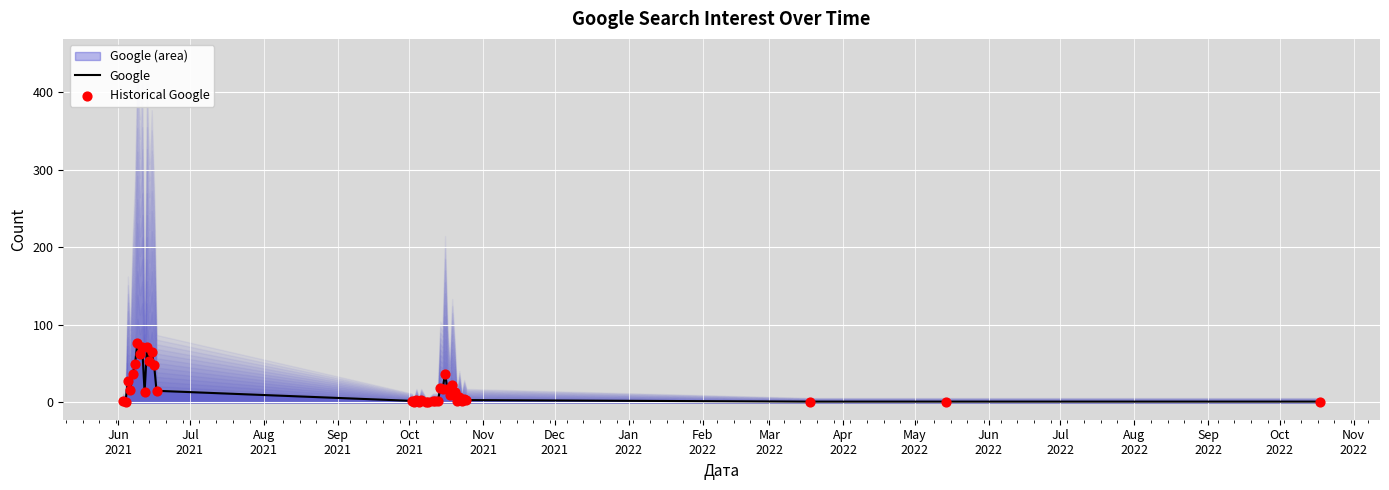

Which series reaches the minimum Y coordinate?

Google